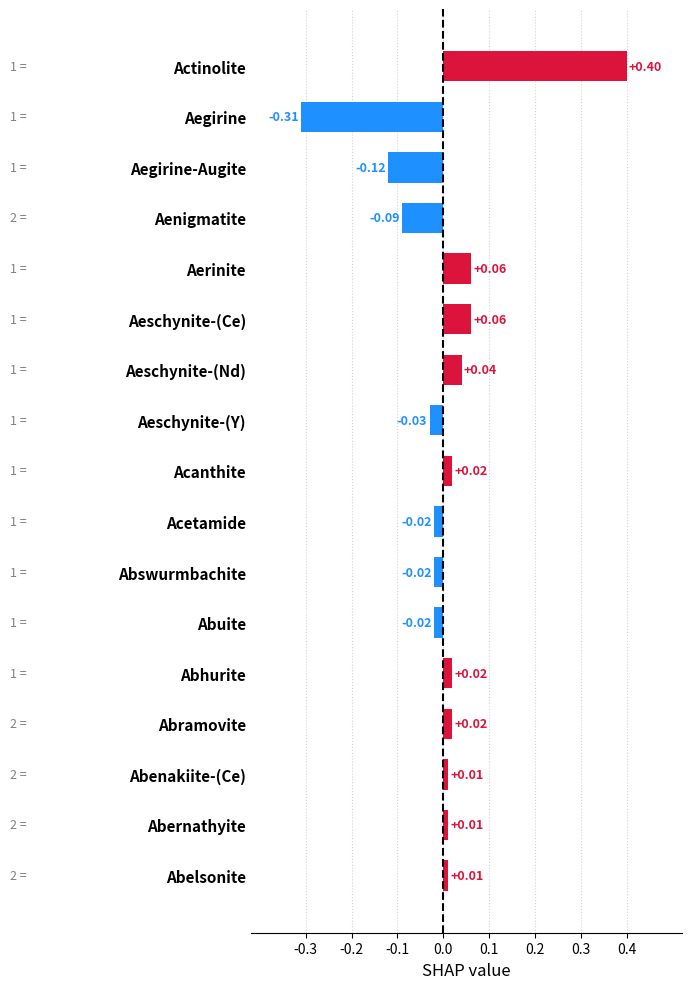

What is the change in value from Aegirine to Abernathyite?

+0.3